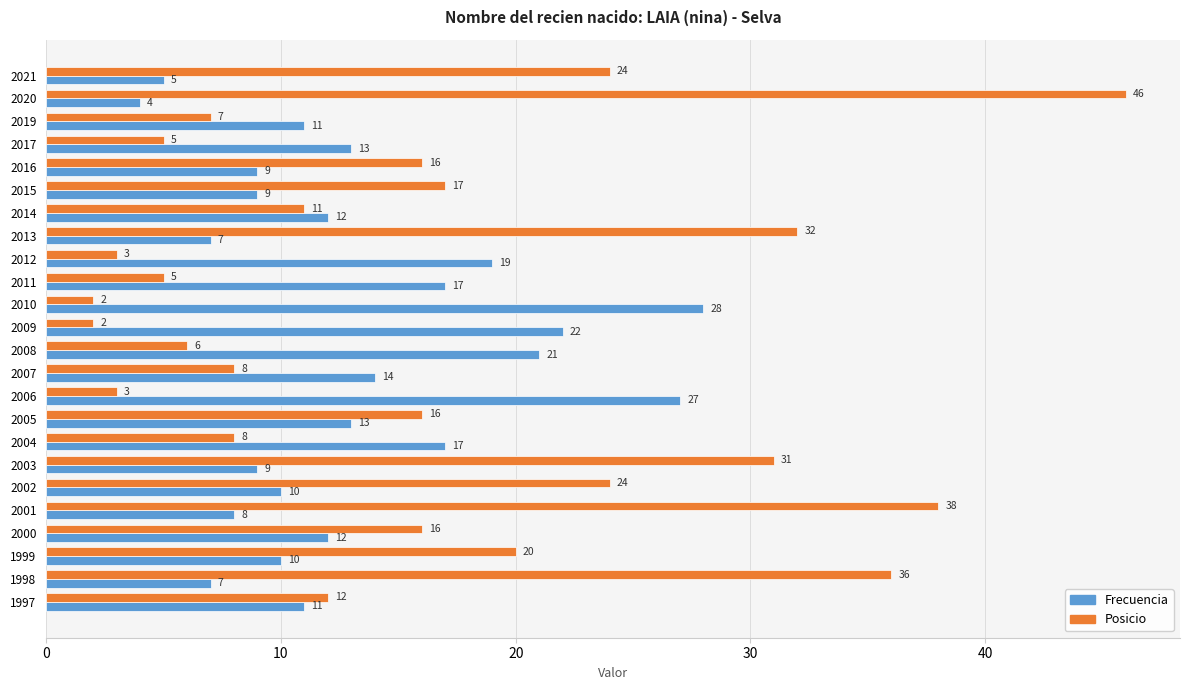

What value does the Frecuencia series have at 2001?

8